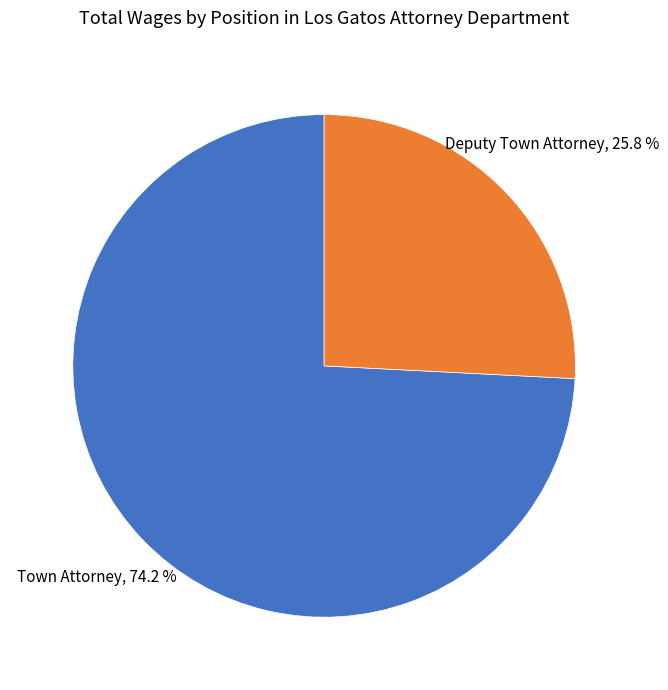

How many segments does this pie chart have?

2